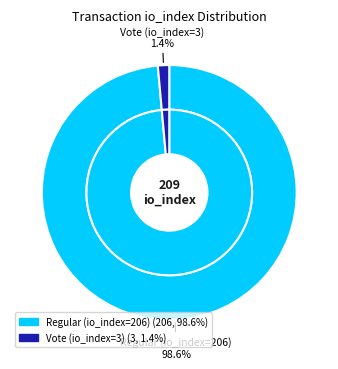

How many segments does this pie chart have?

2